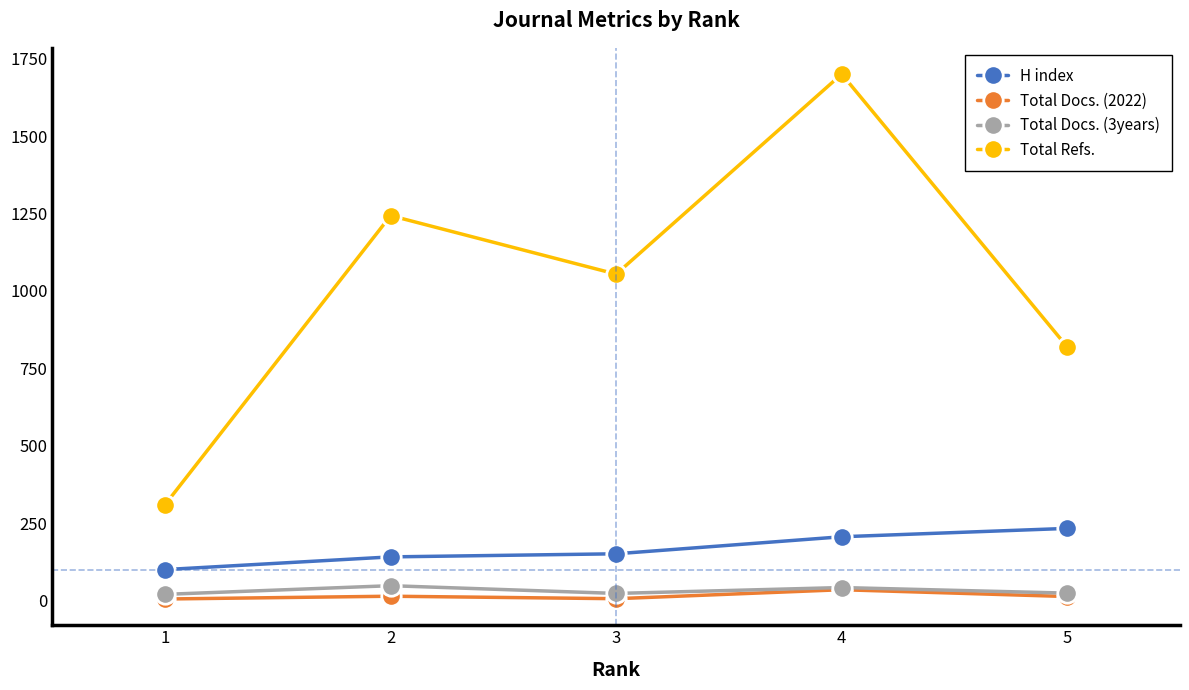

The value of H index at 2 is 34. True or false?

False